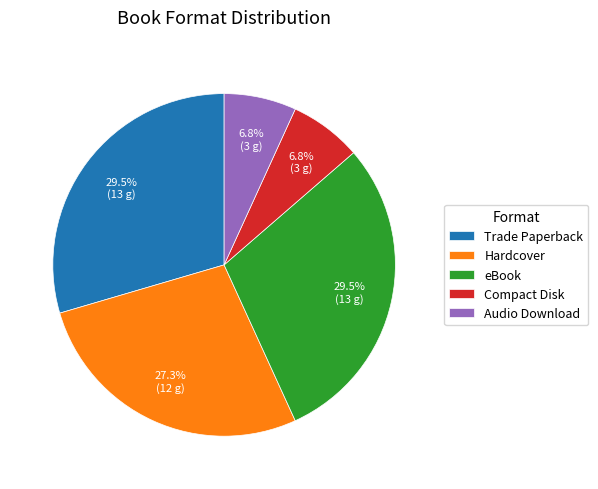

Between Hardcover and Trade Paperback, which is larger?

Trade Paperback